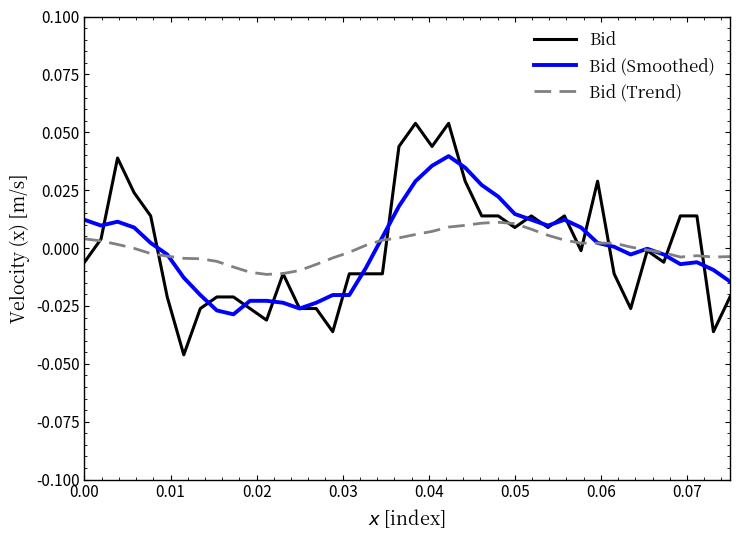

Which series has the widest spread of values?

Bid